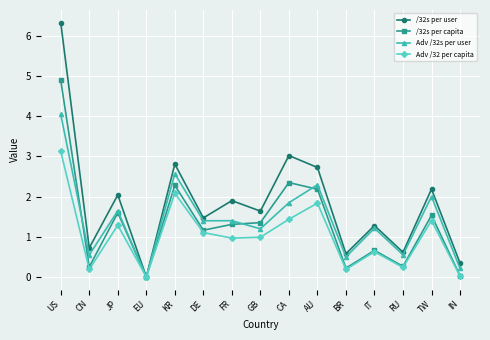

Between DE and RU, which series saw the biggest shift?

/32s per capita